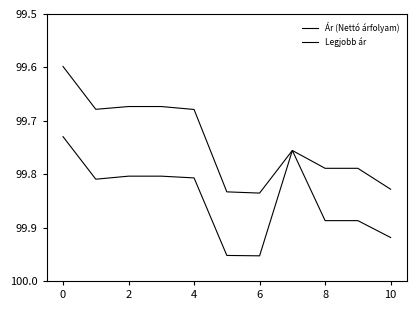

How many lines are shown in the chart?

2